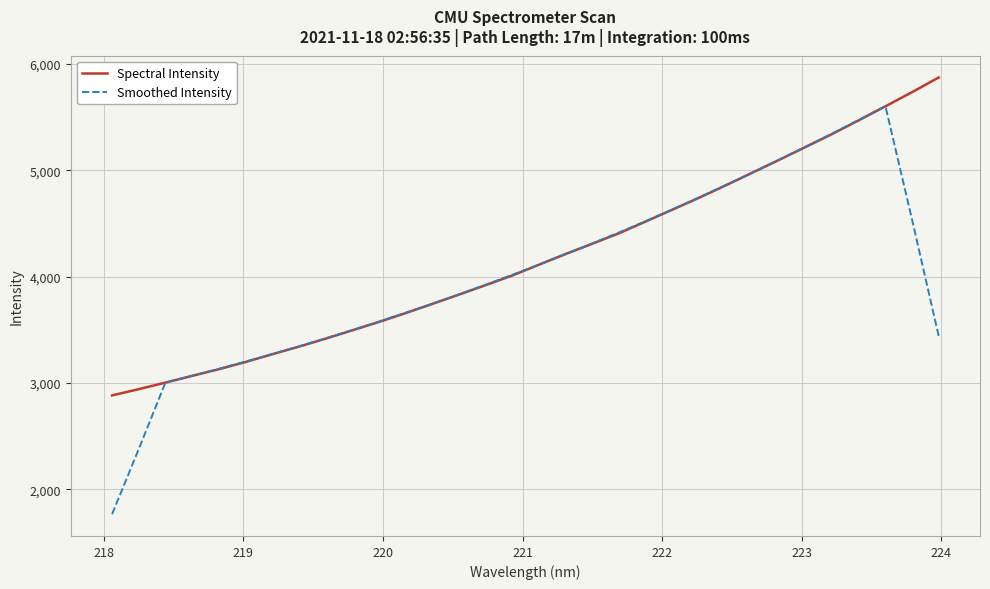

Which series has the widest spread of values?

Smoothed Intensity